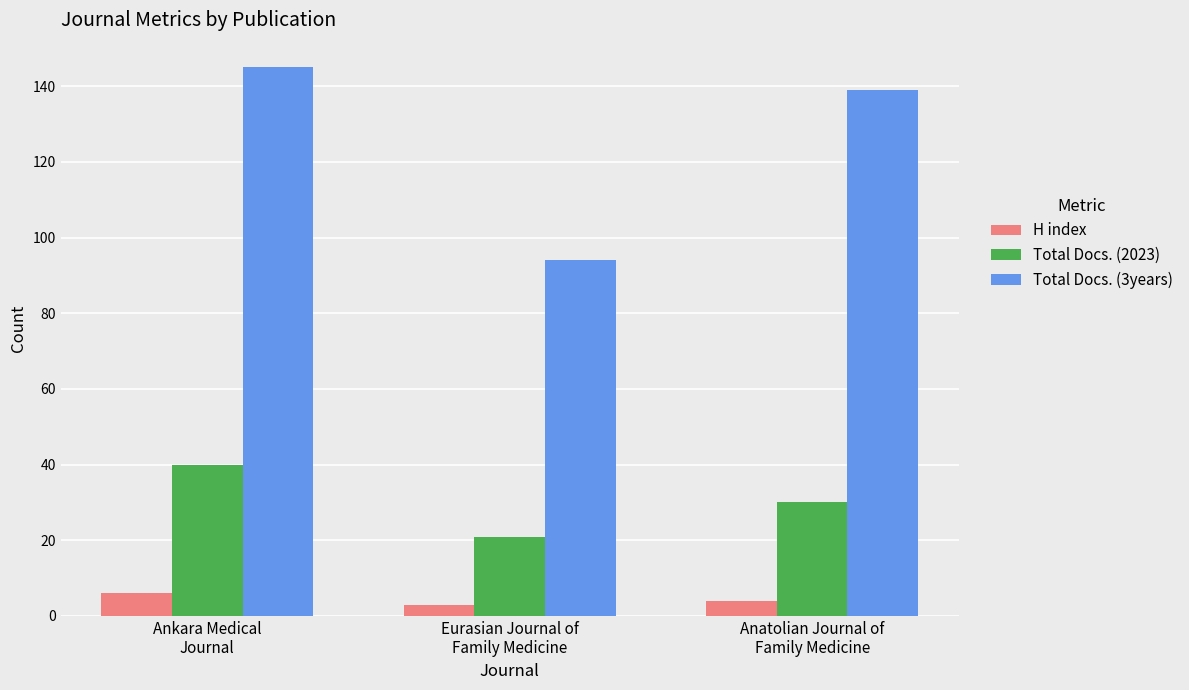

What is the approximate value of Total Docs. (2023) at Eurasian Journal of
Family Medicine, to the nearest 10?

20